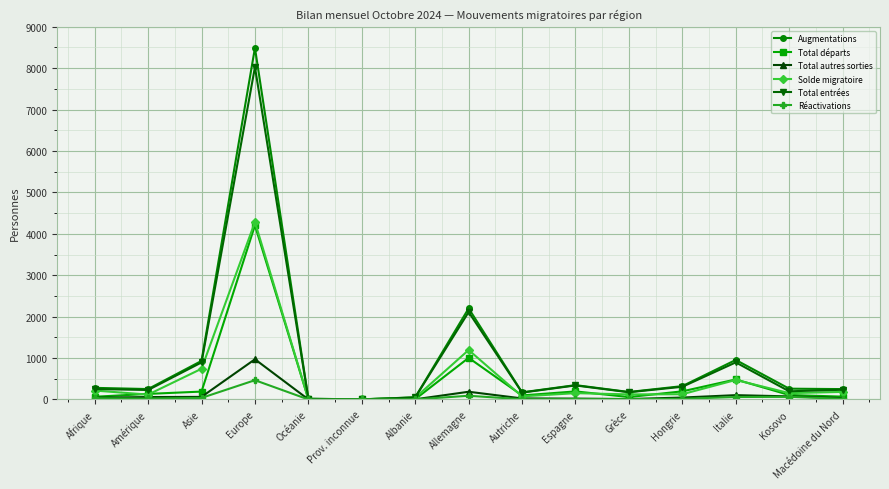

What is the total value across all series at Afrique?

882